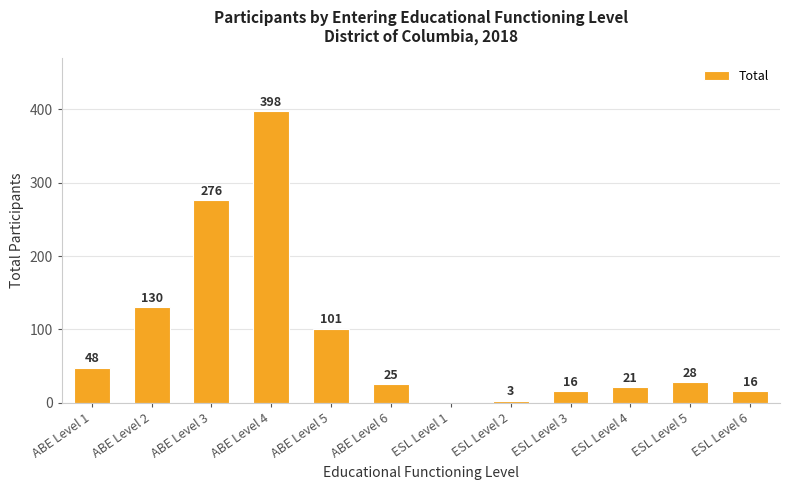

How many series are shown in this chart?

1